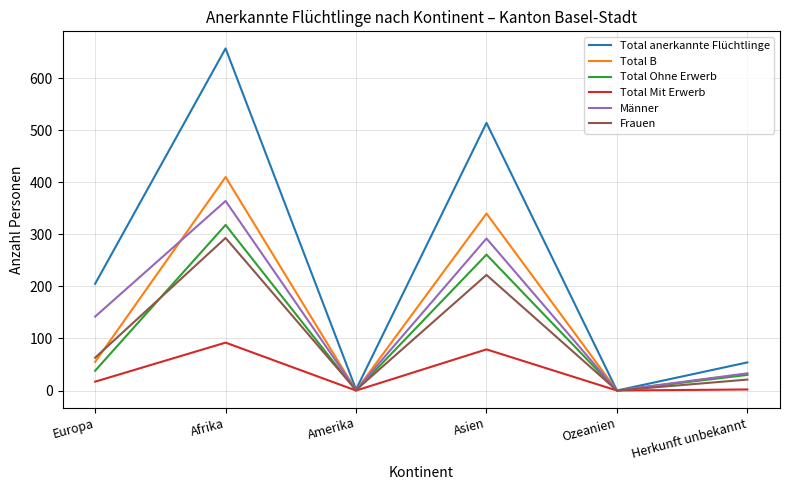

Which series has the widest spread of values?

Total anerkannte Flüchtlinge